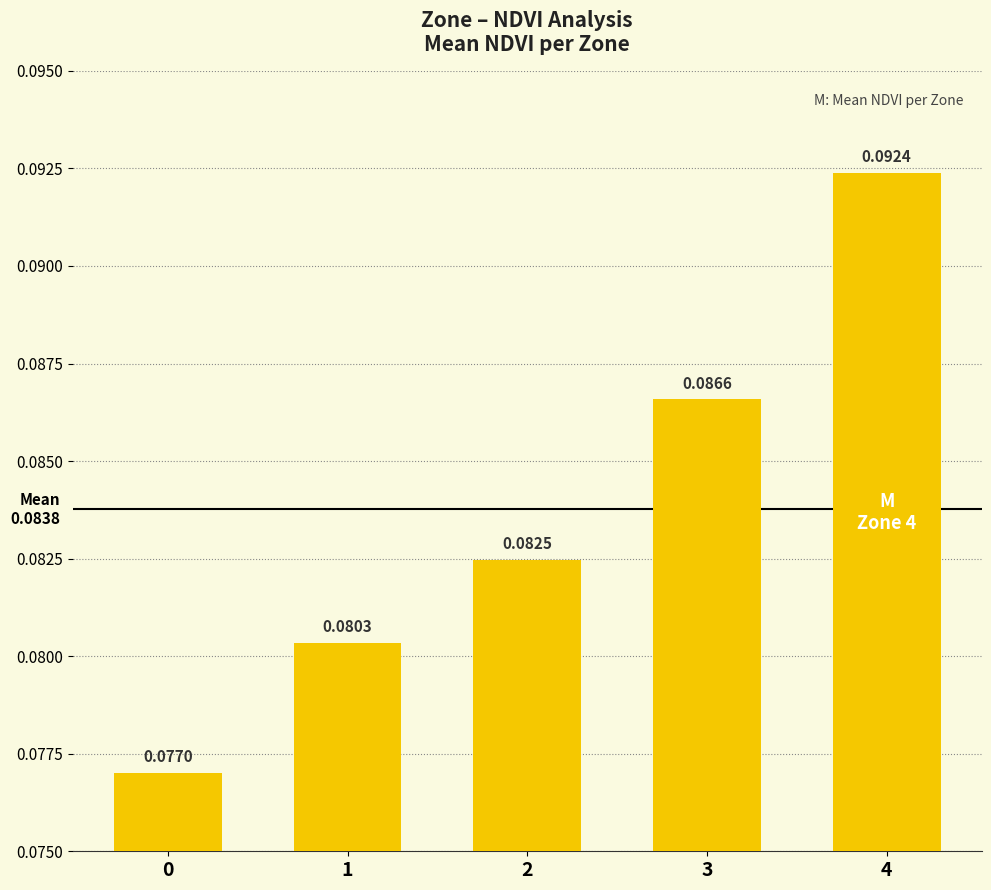

The value at 4 is 0.2. True or false?

False